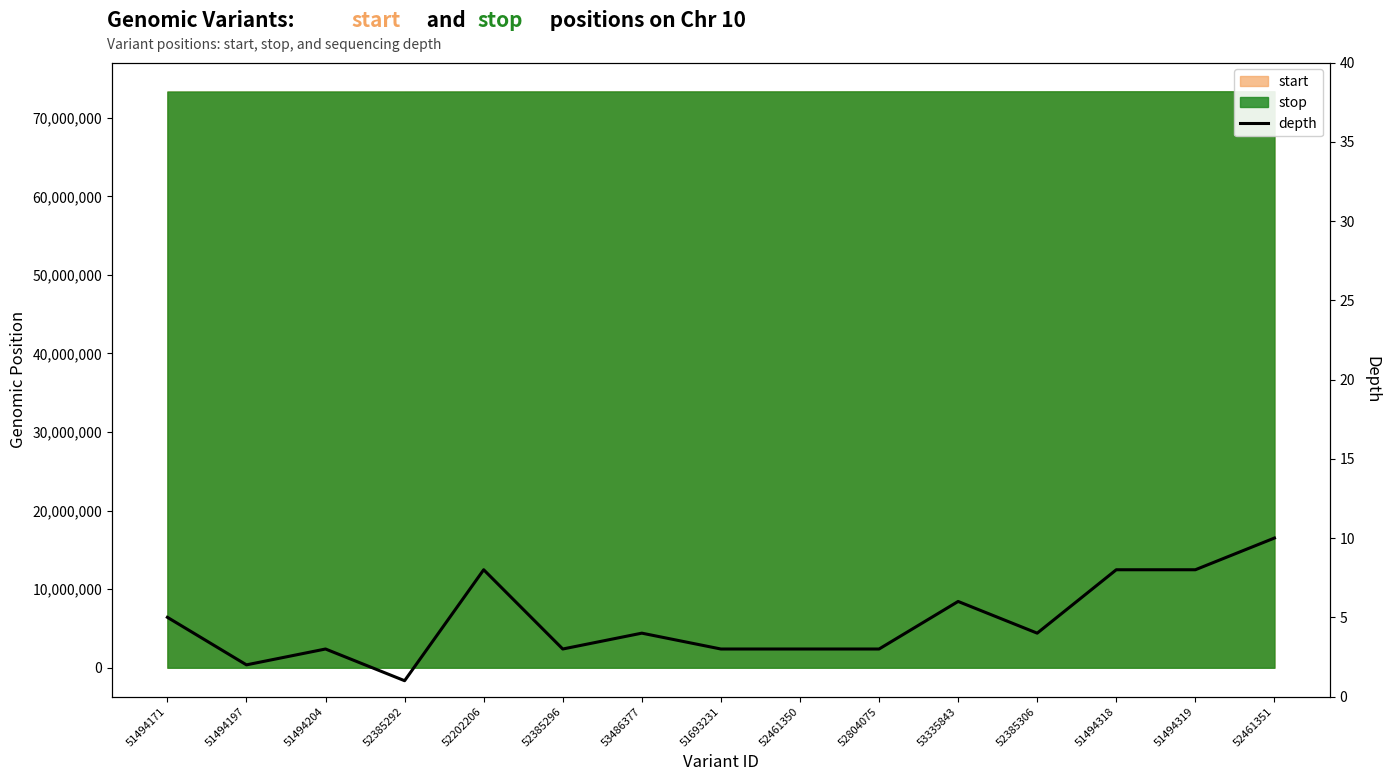

The chart shows a value of 4 at 52385306. True or false?

True